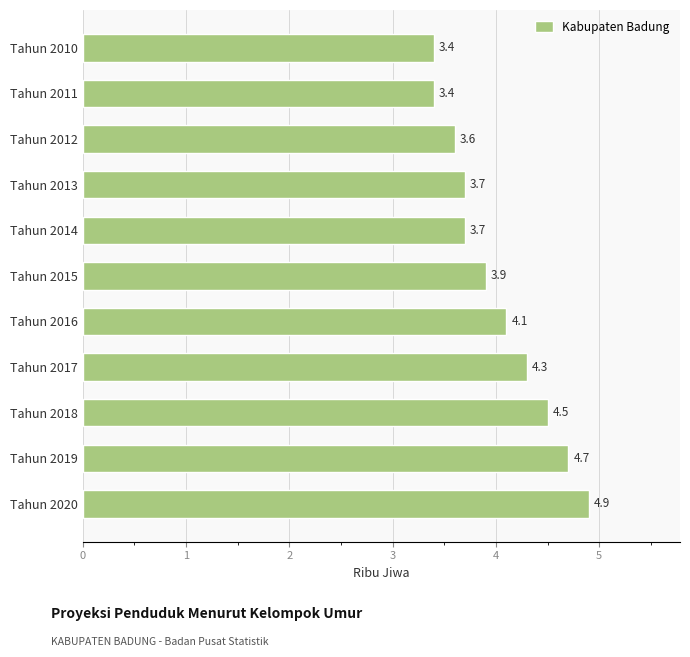

Between Tahun 2013 and Tahun 2018, which is larger?

Tahun 2018